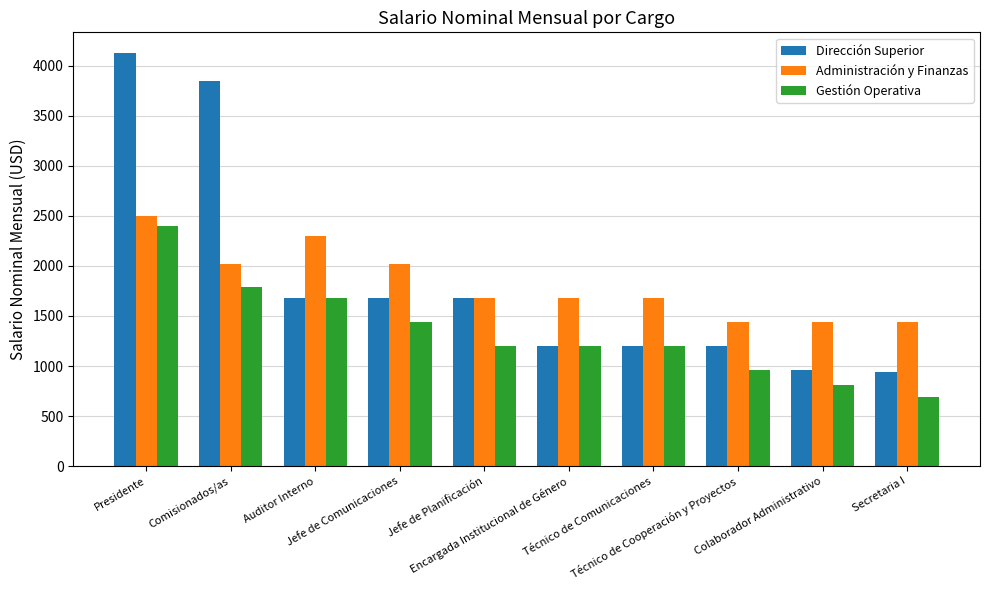

The value of Administración y Finanzas at Auditor Interno is 501.7. True or false?

False